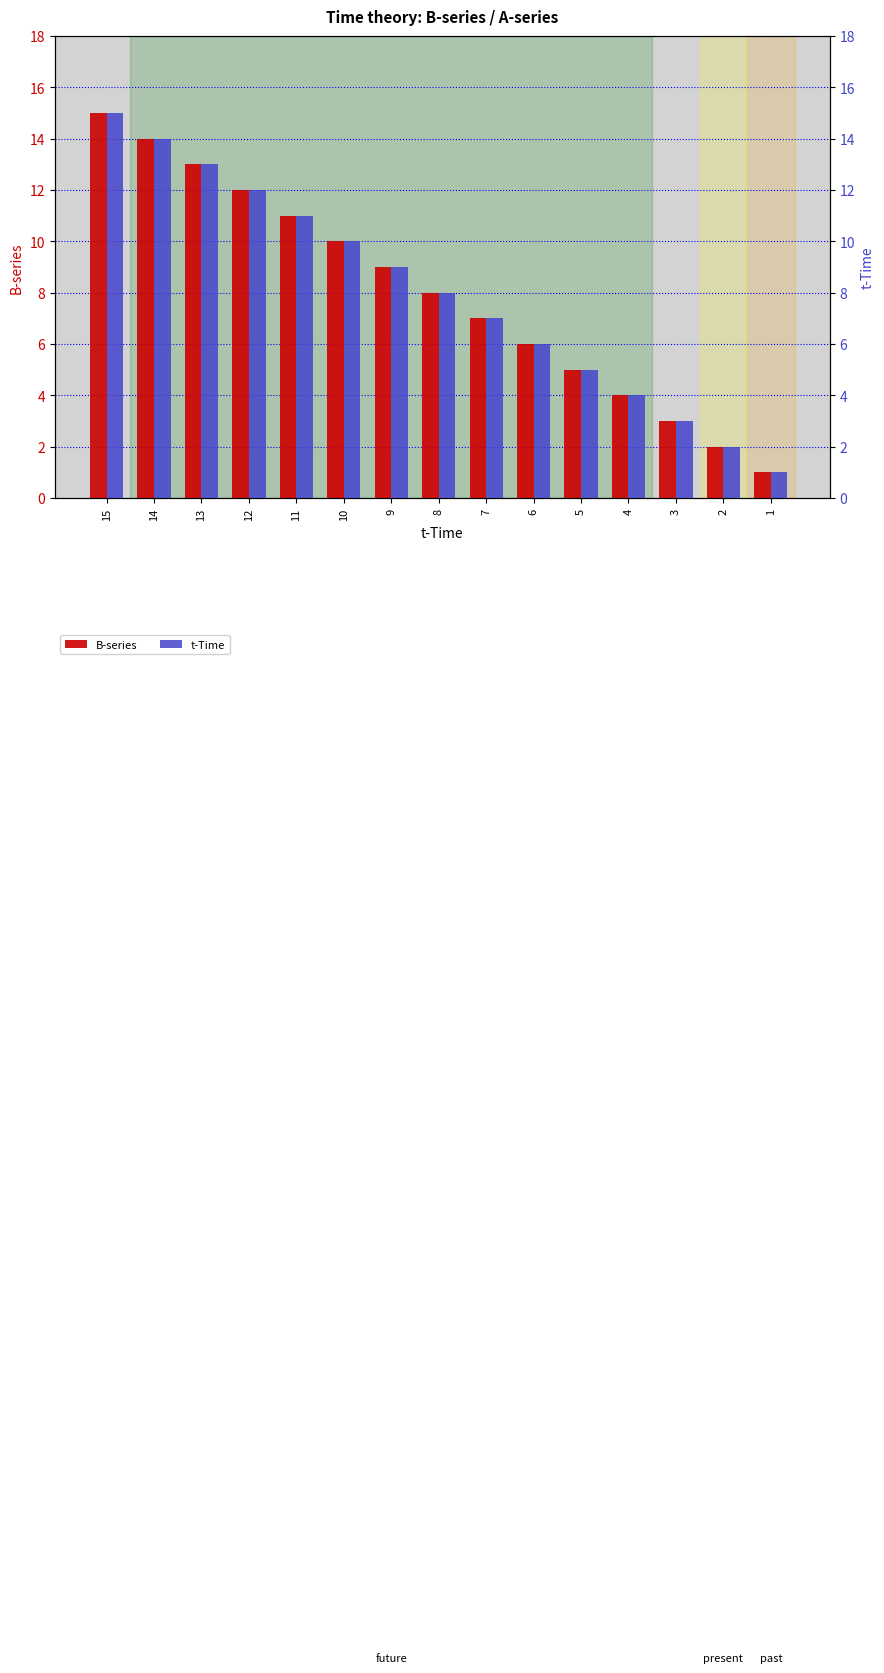

Where does the t-Time series first go above 8?

15